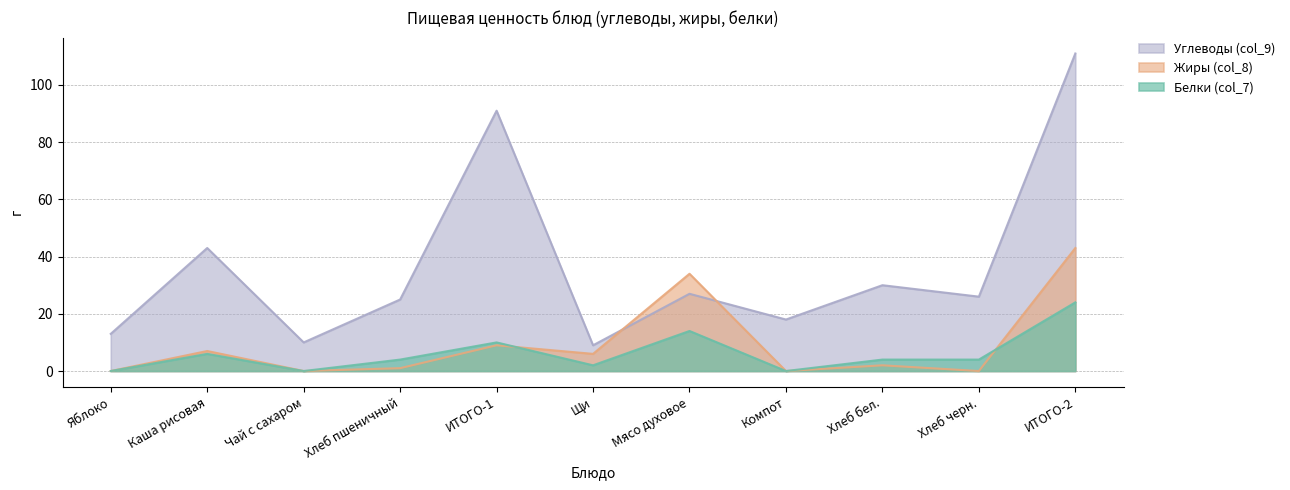

List the series in order of their peak value, highest first.

Углеводы (col_9), Жиры (col_8), Белки (col_7)